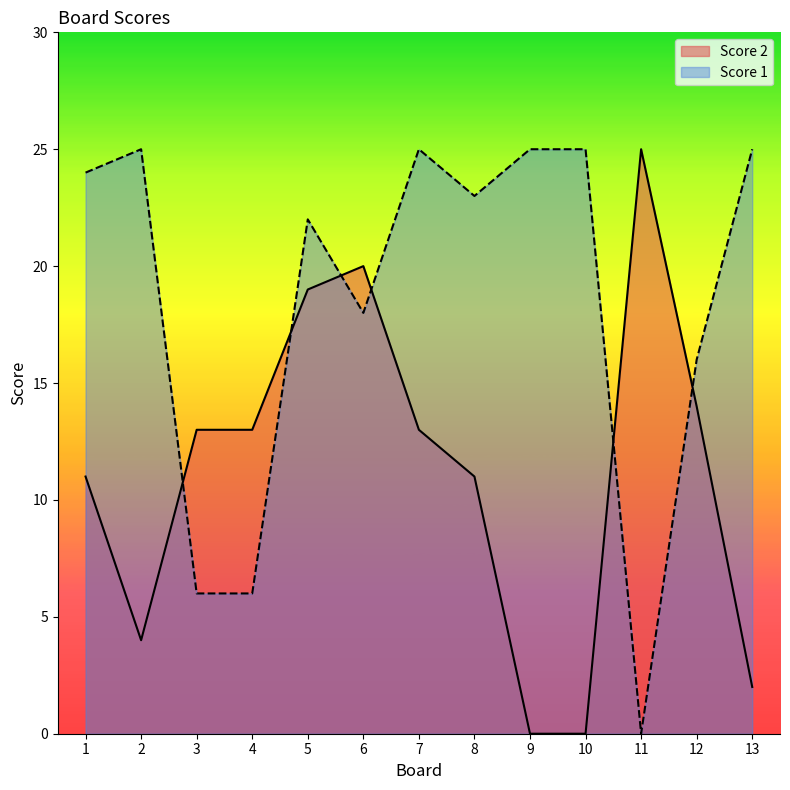

Rank the categories by Score 1 value from highest to lowest.

2, 7, 9, 10, 13, 1, 8, 5, 6, 12, 3, 4, 11